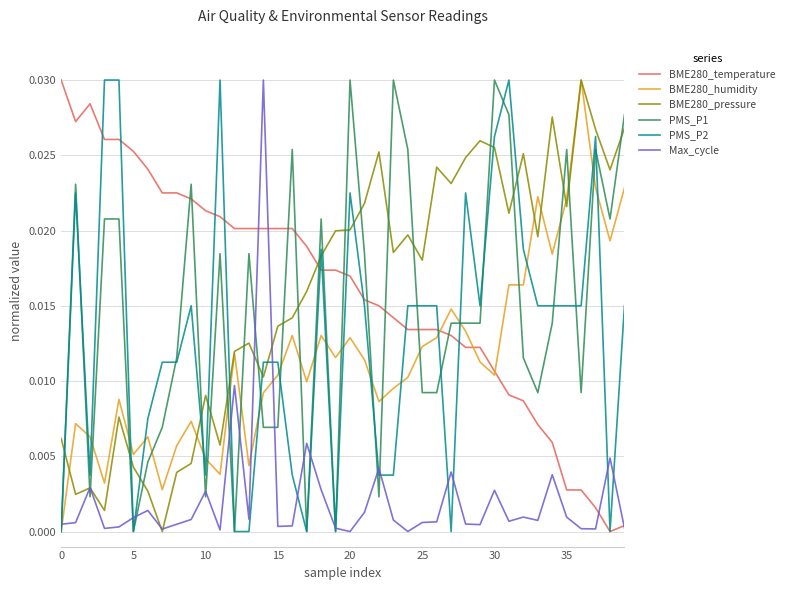

Which series has the widest spread of values?

BME280_temperature